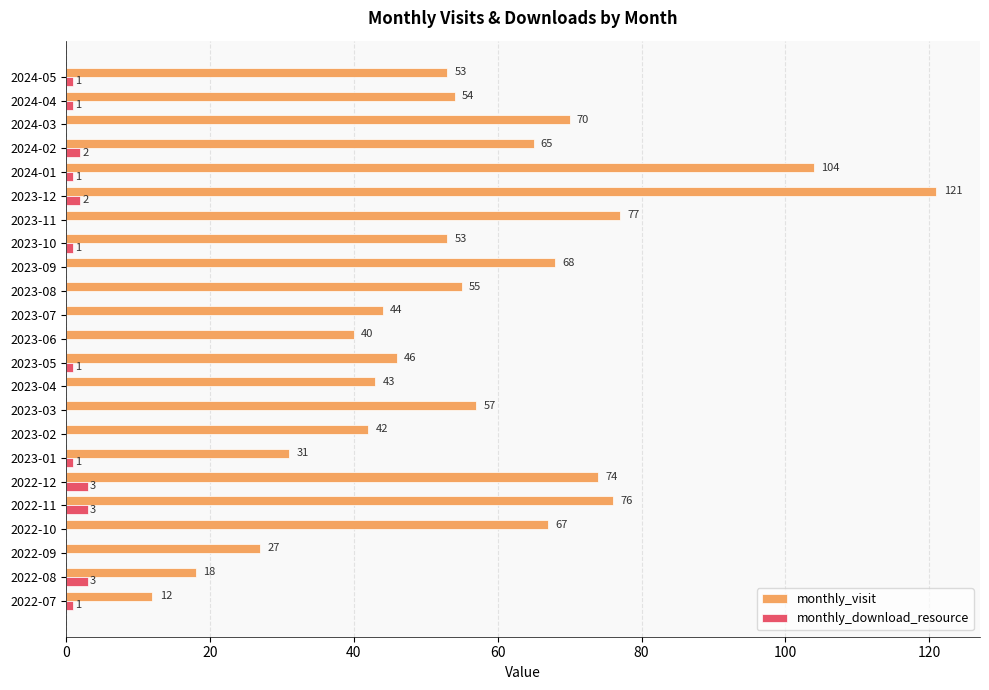

True or false: monthly_download_resource has a value of 0 at 2023-08.

True